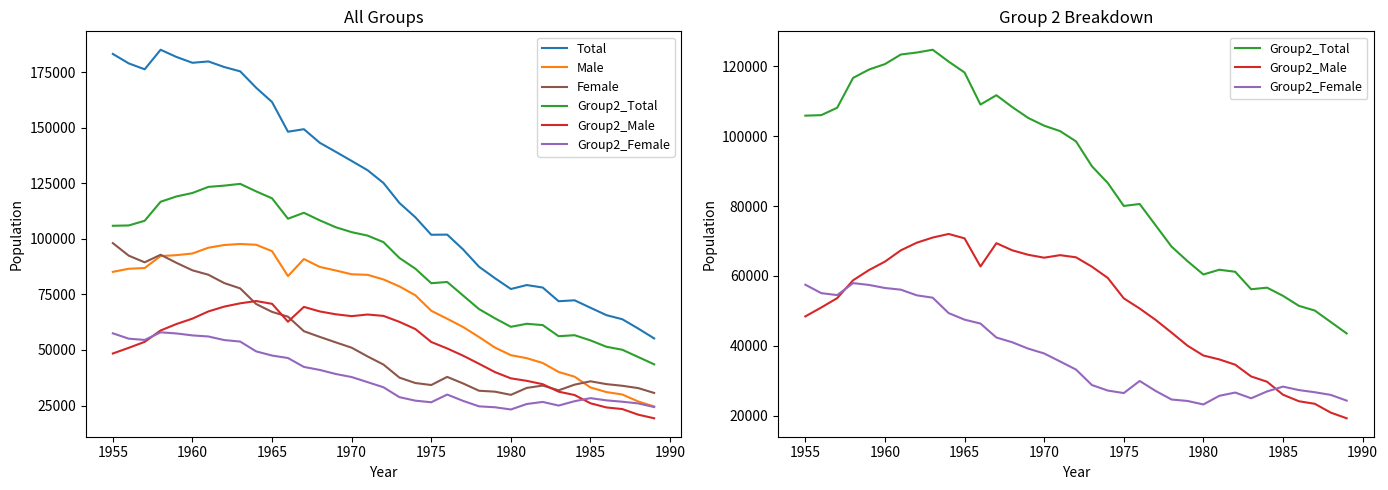

How many distinct data groups are displayed?

6